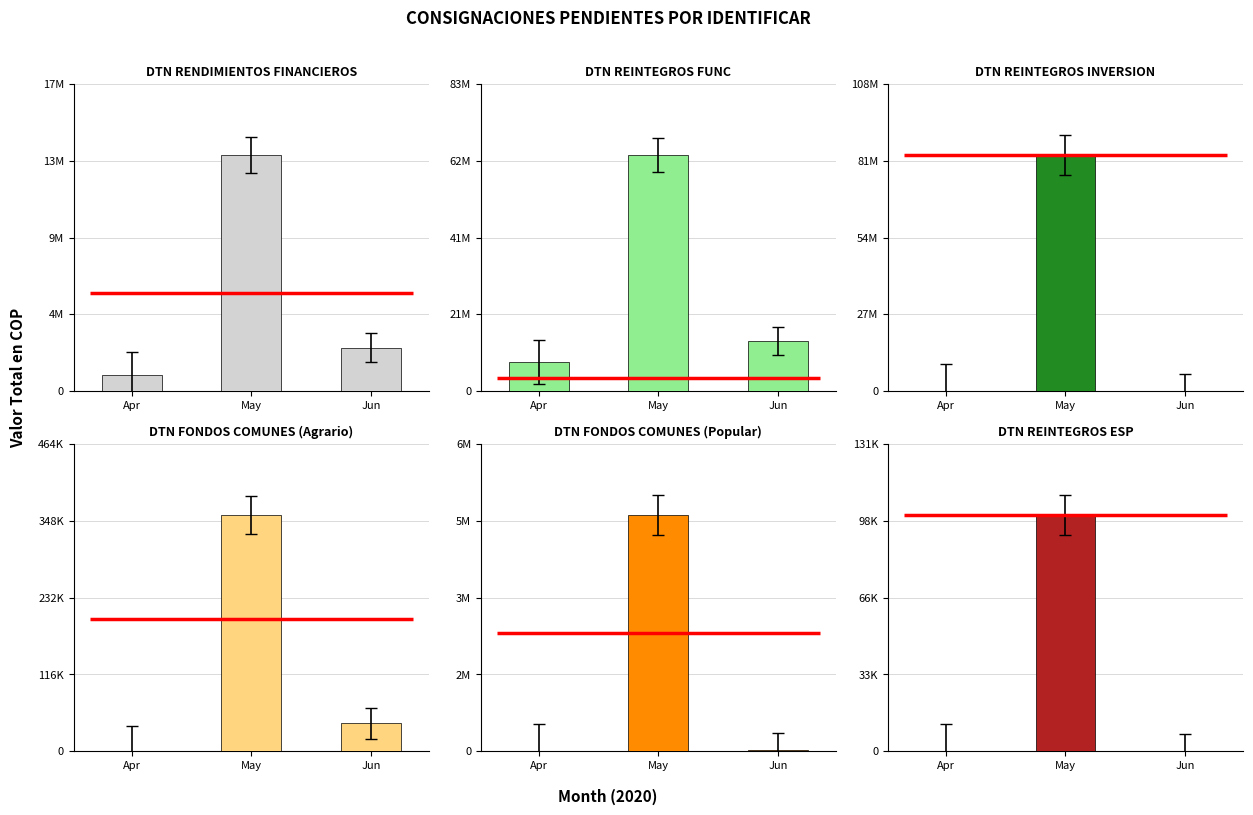

Between Apr and May, which is larger?

May